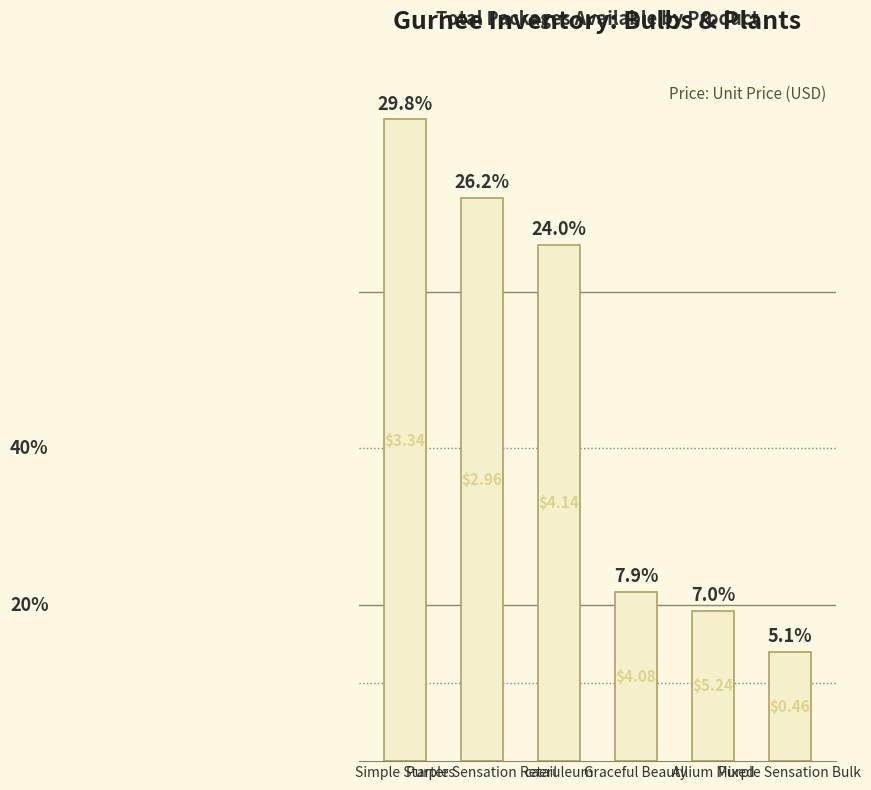

Is it true that the value at Allium Mixed is 960?

True